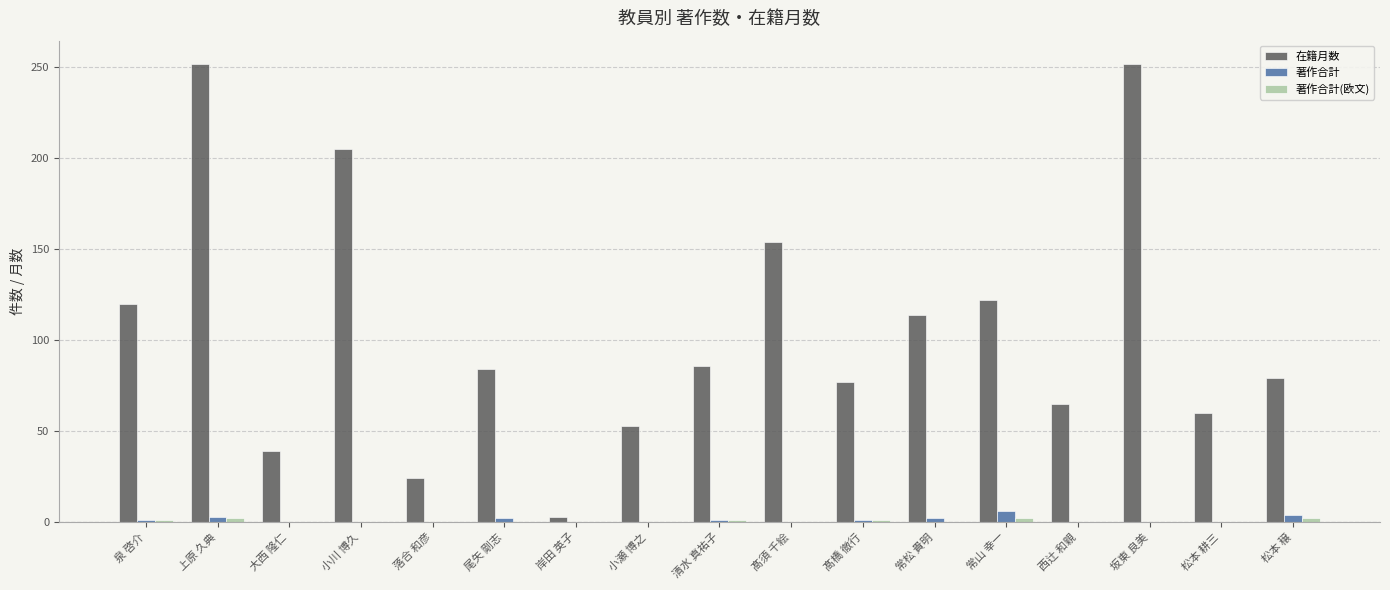

What is the sum of the 在籍月数 values at 常松 貴明 and 小川 博久?

319